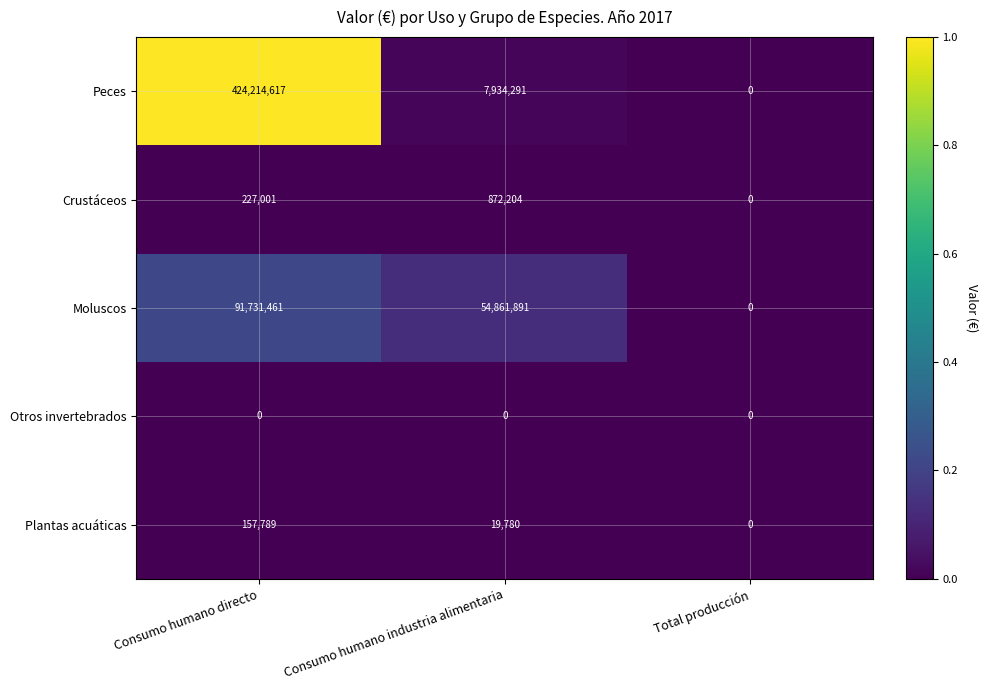

How many data points does each series have?

3